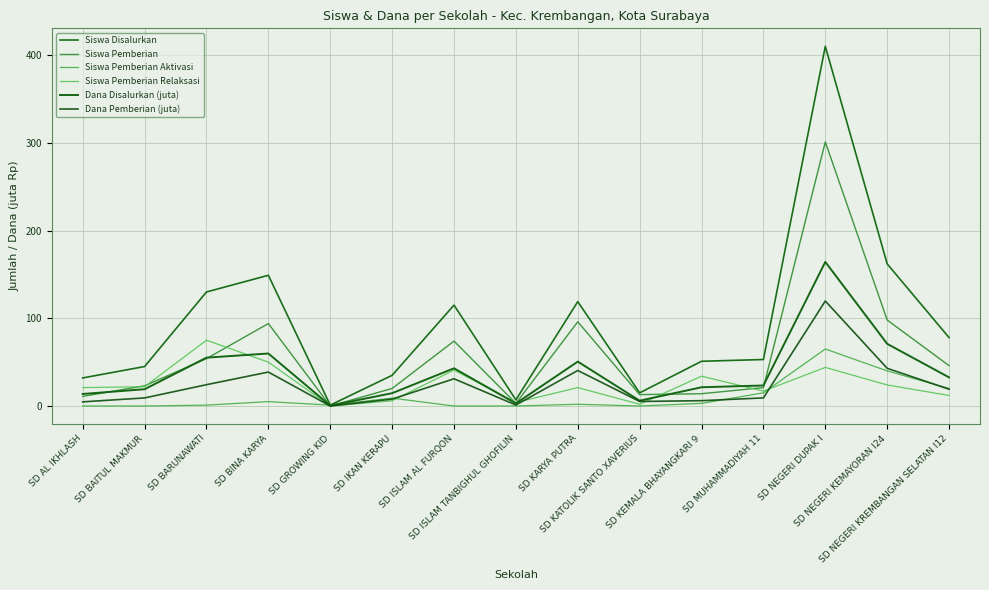

True or false: Siswa Pemberian has more than 1 interior local peaks.

True